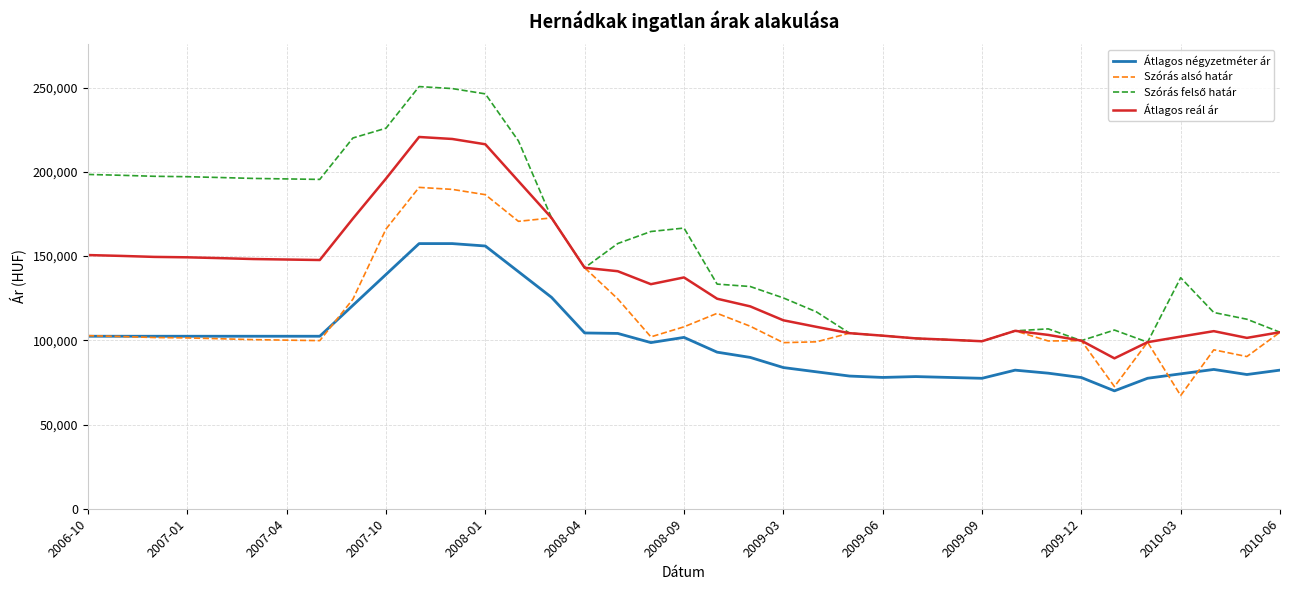

True or false: Átlagos reál ár and Átlagos négyzetméter ár intersect in this chart.

False